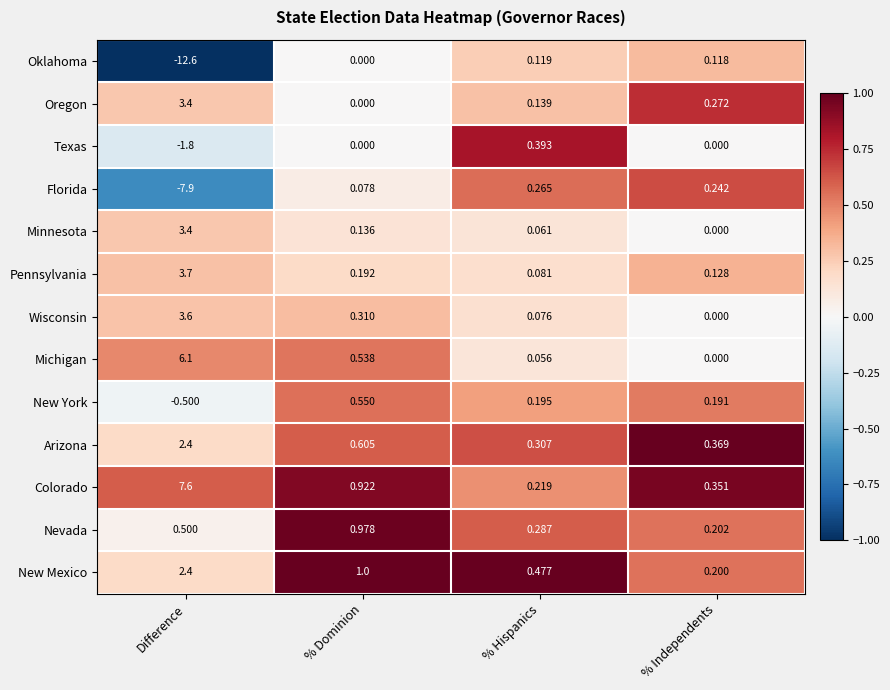

What is the total value across all series at Difference?

10.3